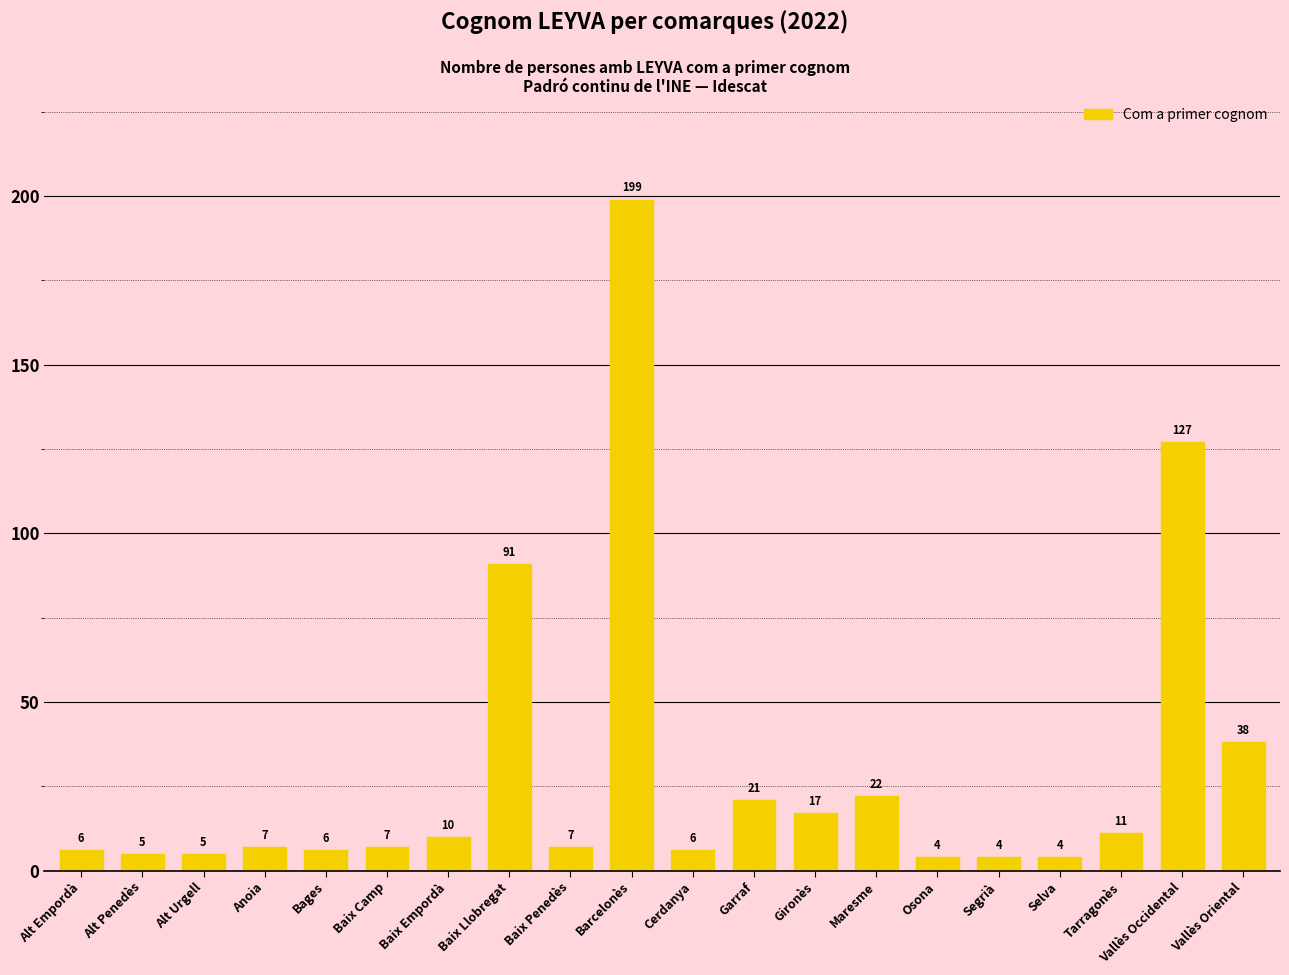

Between Cerdanya and Vallès Oriental, which is larger?

Vallès Oriental